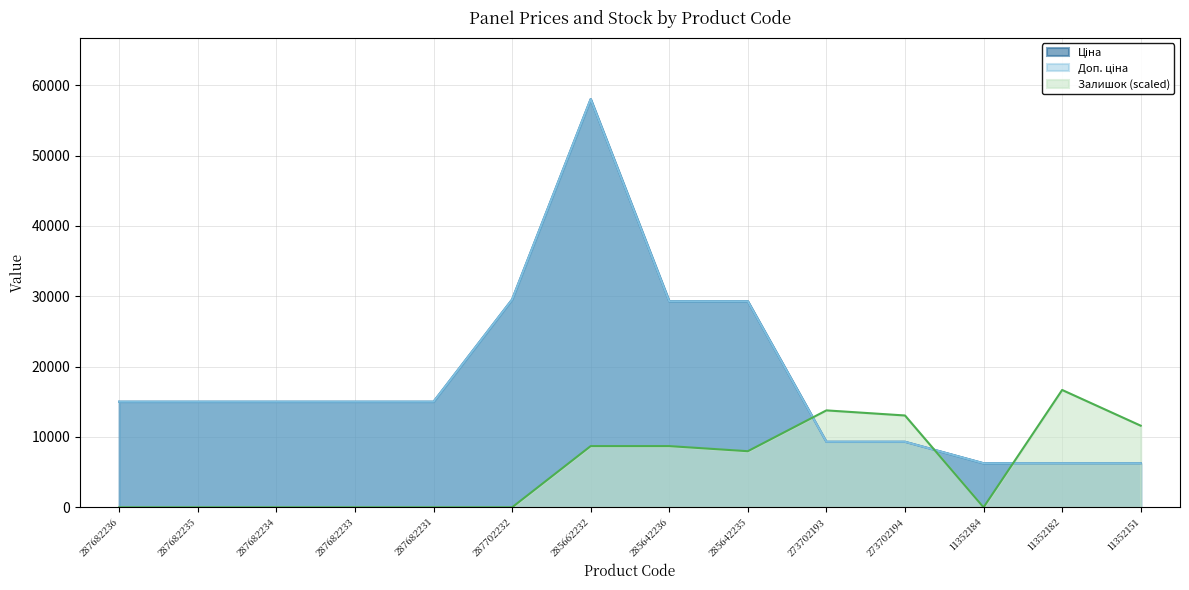

At which category does Ціна reach its first local peak?

285662232